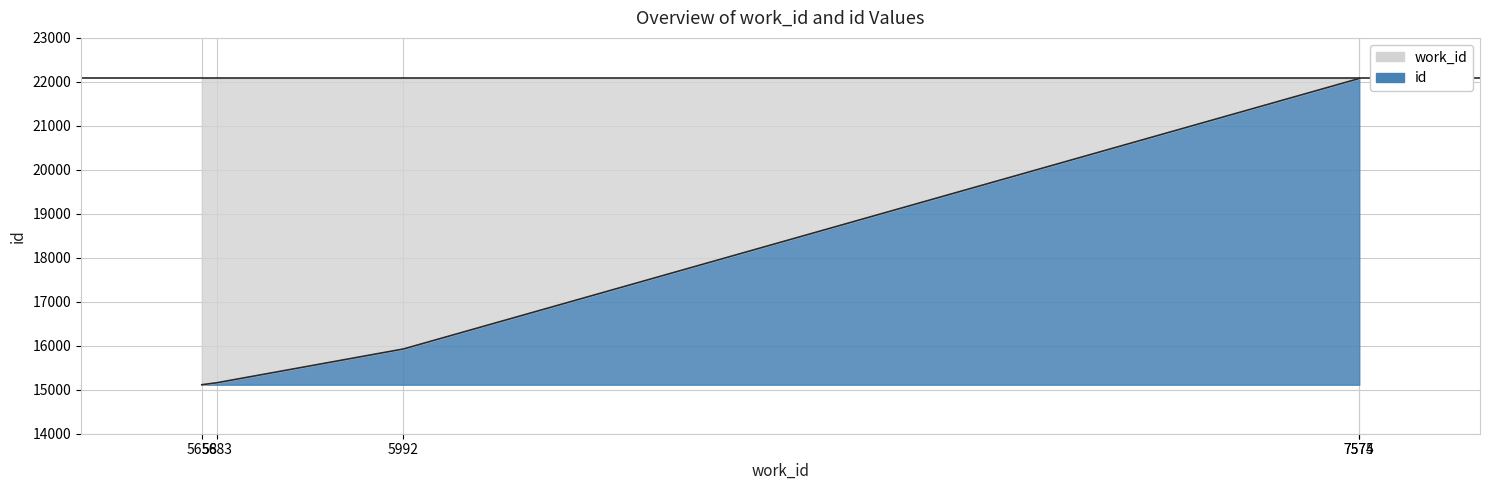

What value does the data have at 7575, to the nearest 10?

22080